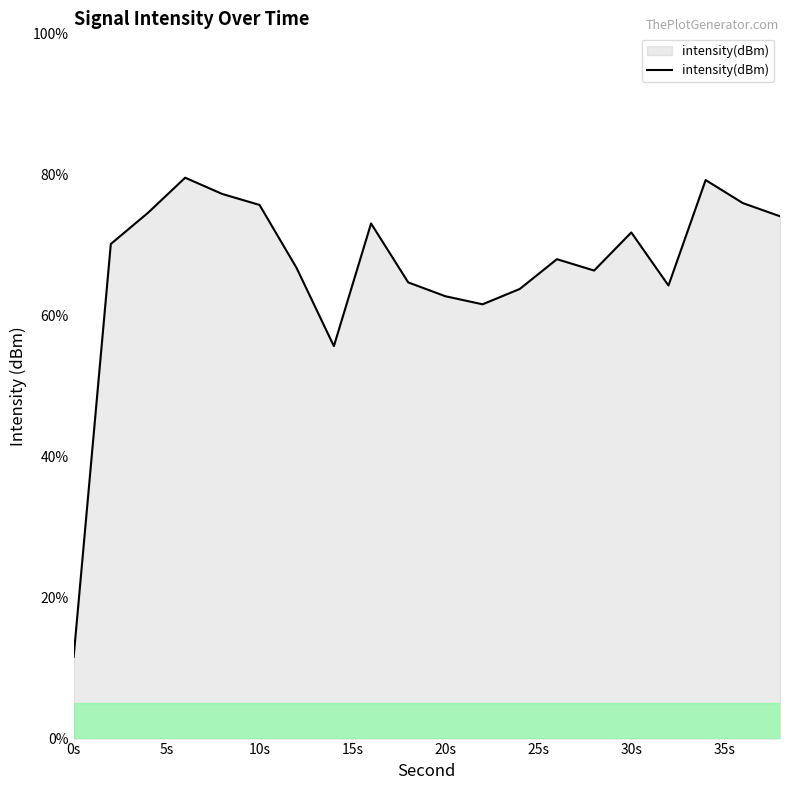

What is the maximum value shown in the chart?

79.5